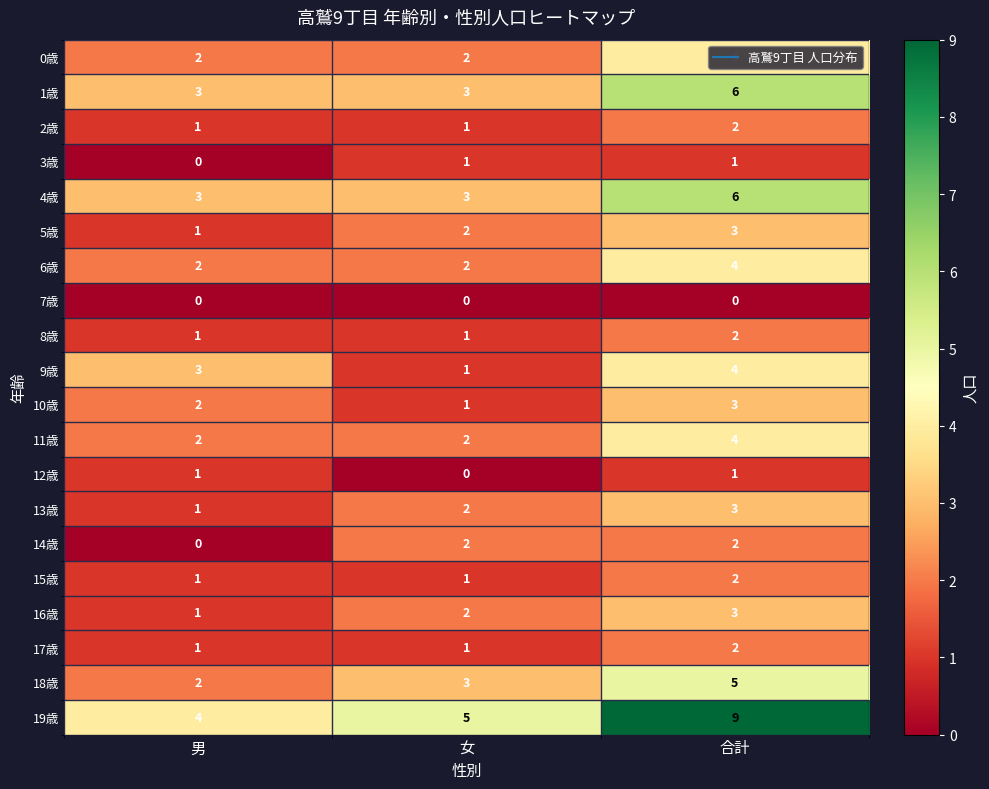

How many 13歳 values are between 1 and 3?

3